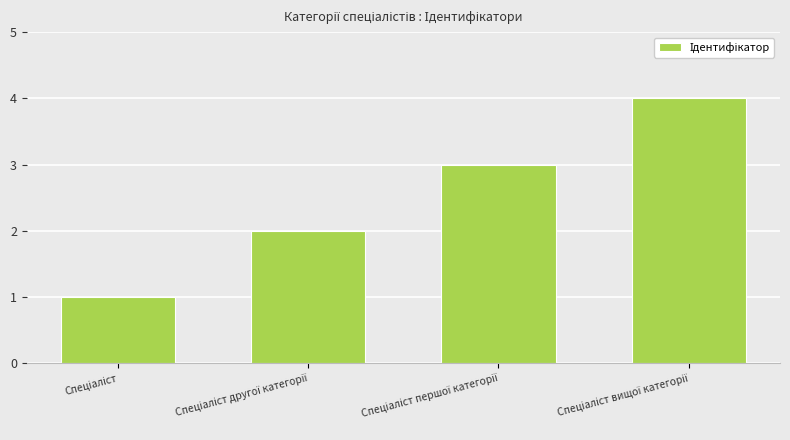

What is the sum of all values?

10